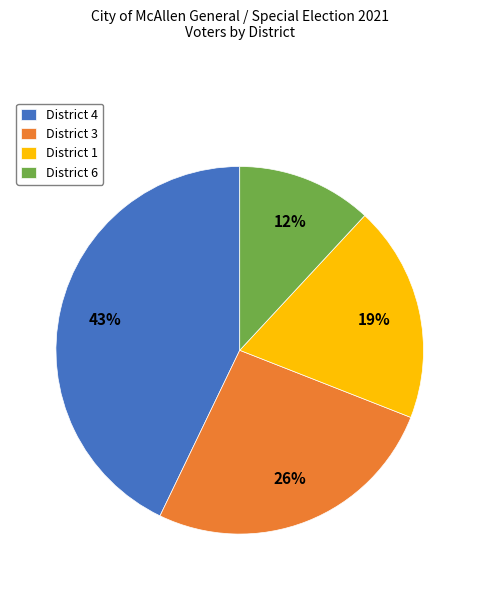

Which has a higher value, District 1 or District 3?

District 3